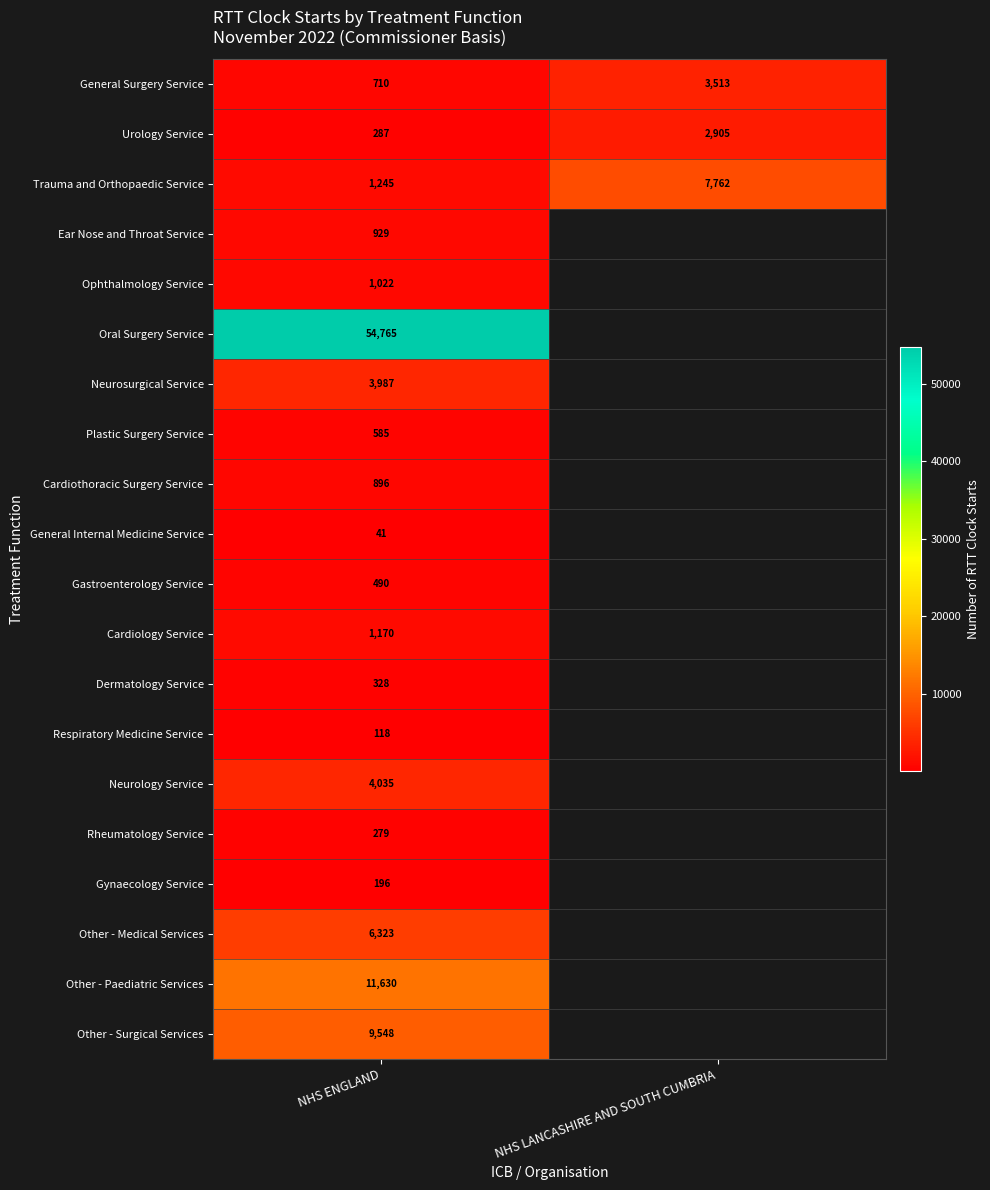

True or false: Dermatology Service has a value of 184 at NHS ENGLAND.

False